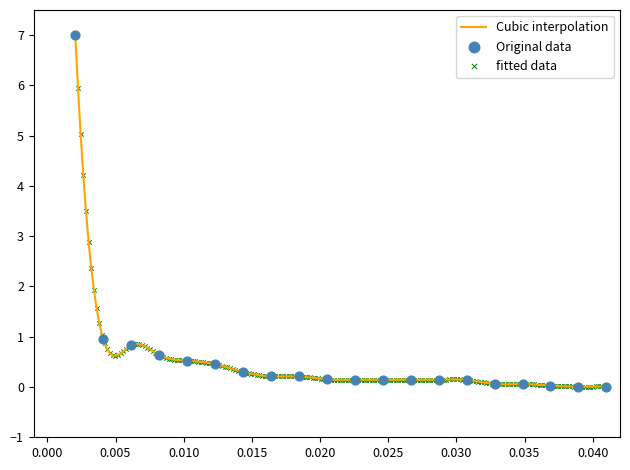

Between 11 and 13, which is larger?

11